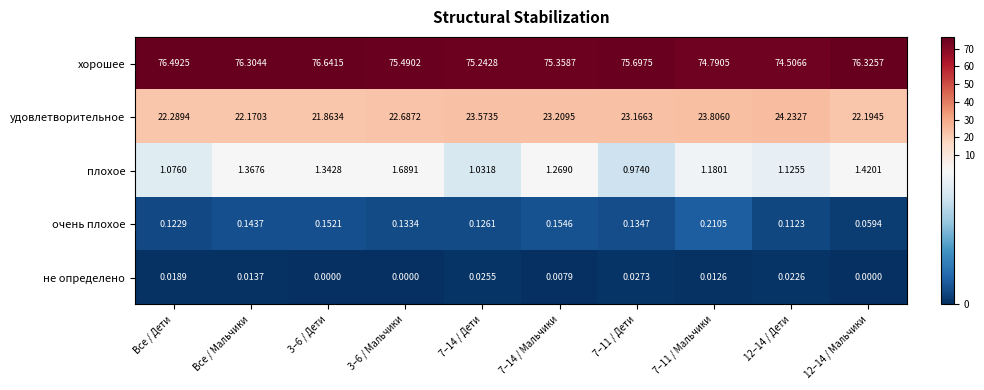

Which category has the highest value across all series?

3–6 / Дети